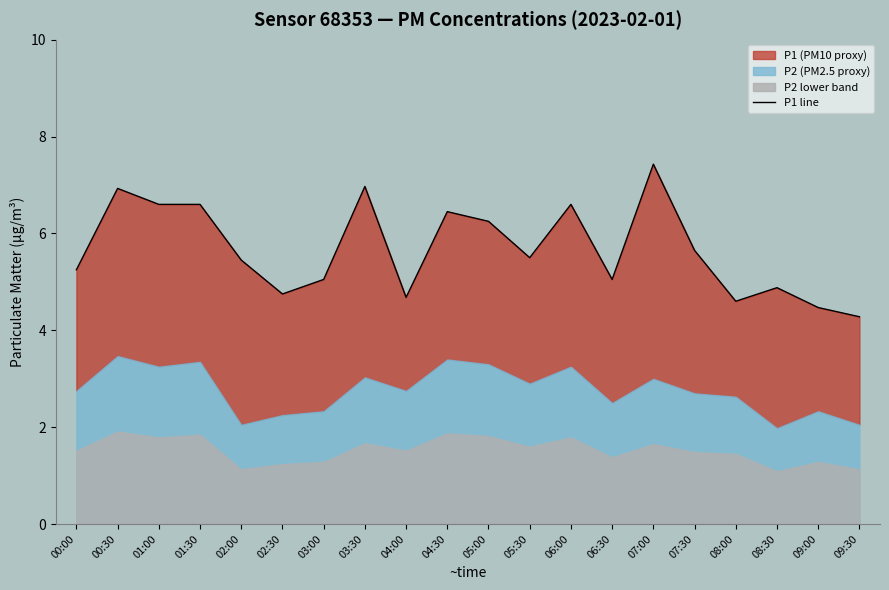

What position from the right is 03:00?

14